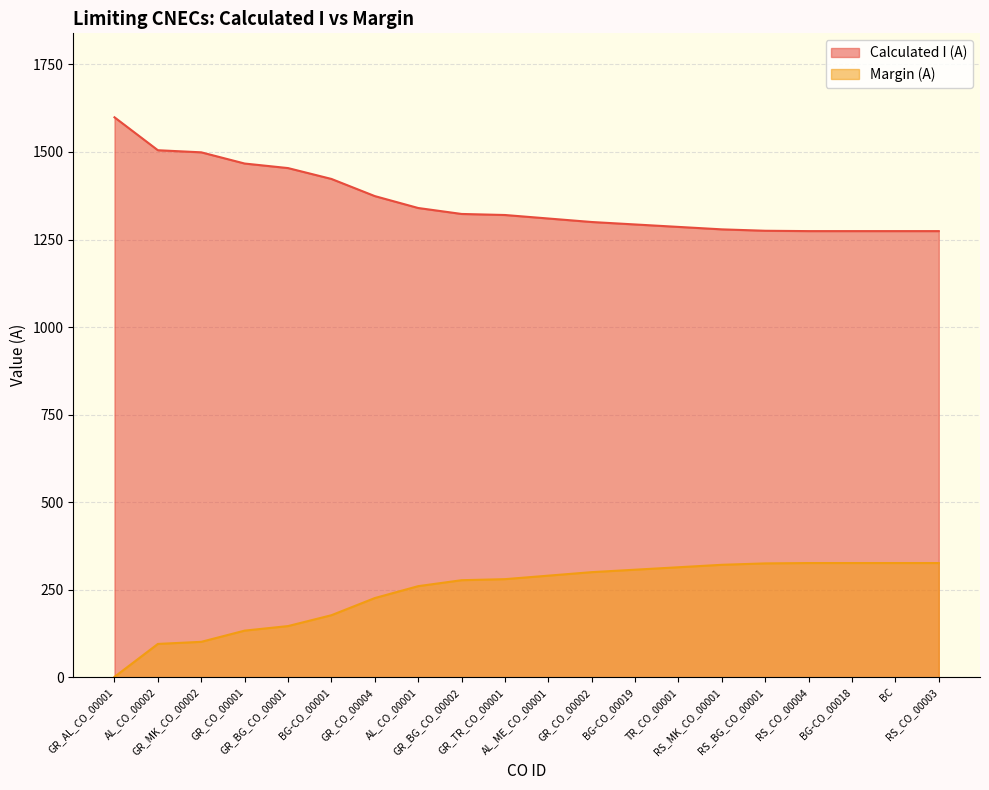

Reading right to left, list all the values displayed in this chart.

RS_CO_00003=1274	BC=1274	BG-CO_00018=1274	RS_CO_00004=1274	RS_BG_CO_00001=1275	RS_MK_CO_00001=1279	TR_CO_00001=1286	BG-CO_00019=1293	GR_CO_00002=1300	AL_ME_CO_00001=1310	GR_TR_CO_00001=1320	GR_BG_CO_00002=1323	AL_CO_00001=1340	GR_CO_00004=1374	BG-CO_00001=1423	GR_BG_CO_00001=1454	GR_CO_00001=1467	GR_MK_CO_00002=1499	AL_CO_00002=1505	GR_AL_CO_00001=1599